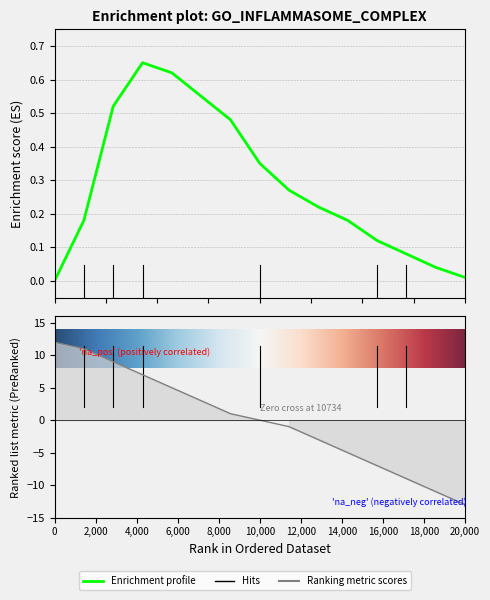

List the labels in order of Enrichment profile value, largest first.

4, 5, 6, 3, 7, 8, 9, 10, 2, 11, 12, 13, 14, 15, 1